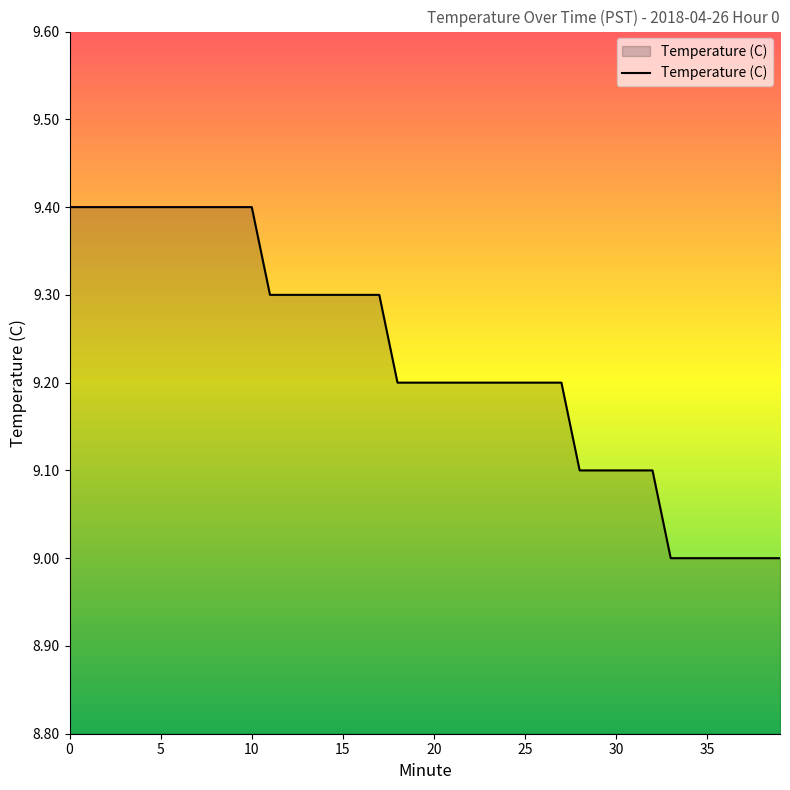

Reading left to right, list all the values displayed in this chart.

9.4	9.4	9.4	9.4	9.4	9.4	9.4	9.4	9.4	9.4	9.4	9.3	9.3	9.3	9.3	9.3	9.3	9.3	9.2	9.2	9.2	9.2	9.2	9.2	9.2	9.2	9.2	9.2	9.1	9.1	9.1	9.1	9.1	9.0	9.0	9.0	9.0	9.0	9.0	9.0